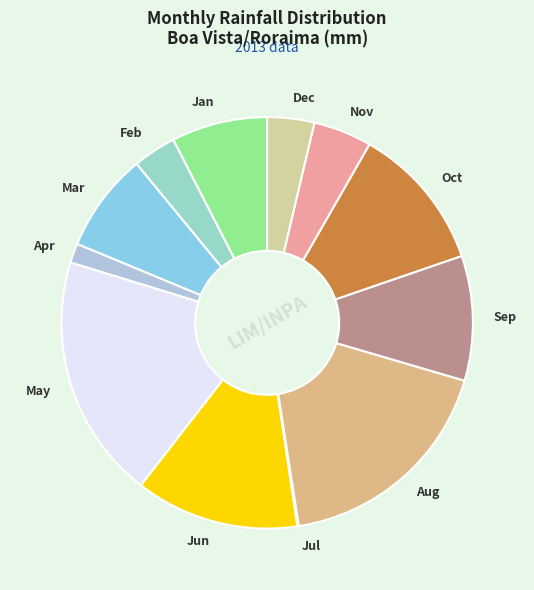

Approximately how many times larger is the value at Aug compared to Jun?

1.4